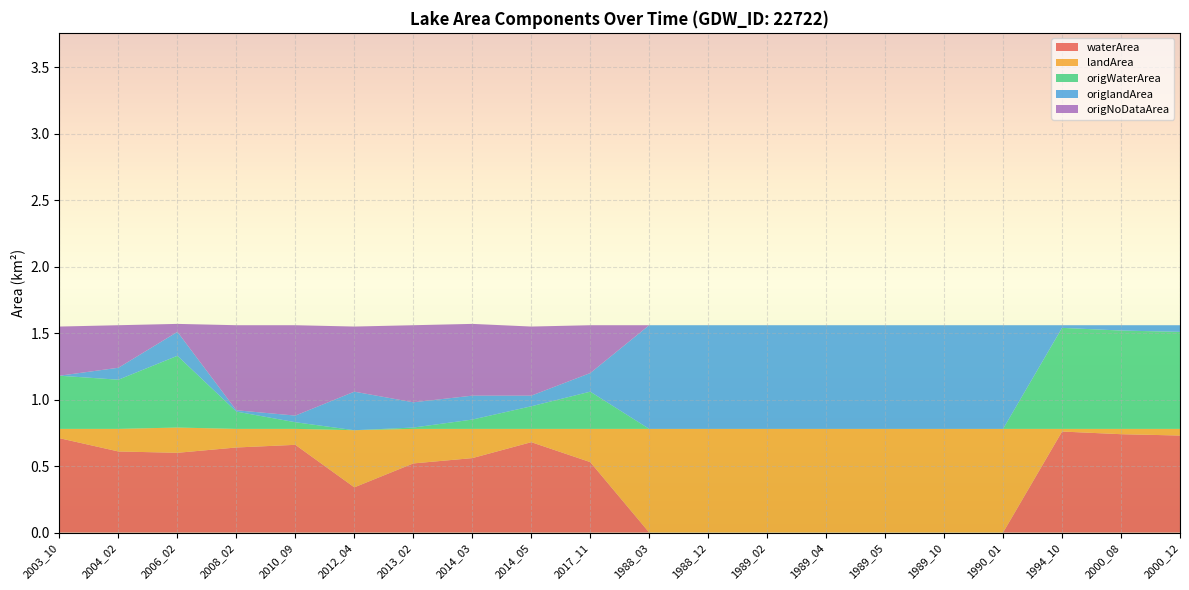

Reading right to left, list all the values displayed in this chart.

waterArea: 2000_12=0.7	2000_08=0.7	1994_10=0.8	1990_01=0.0	1989_10=0.0	1989_05=0.0	1989_04=0.0	1989_02=0.0	1988_12=0.0	1988_03=0.0	2017_11=0.5	2014_05=0.7	2014_03=0.6	2013_02=0.5	2012_04=0.3	2010_09=0.7	2008_02=0.6	2006_02=0.6	2004_02=0.6	2003_10=0.7
landArea: 2000_12=0.1	2000_08=0.0	1994_10=0.0	1990_01=0.8	1989_10=0.8	1989_05=0.8	1989_04=0.8	1989_02=0.8	1988_12=0.8	1988_03=0.8	2017_11=0.2	2014_05=0.1	2014_03=0.2	2013_02=0.3	2012_04=0.4	2010_09=0.1	2008_02=0.1	2006_02=0.2	2004_02=0.2	2003_10=0.1
origWaterArea: 2000_12=0.7	2000_08=0.7	1994_10=0.8	1990_01=0.0	1989_10=0.0	1989_05=0.0	1989_04=0.0	1989_02=0.0	1988_12=0.0	1988_03=0.0	2017_11=0.3	2014_05=0.2	2014_03=0.1	2013_02=0.0	2012_04=0.0	2010_09=0.1	2008_02=0.1	2006_02=0.5	2004_02=0.4	2003_10=0.4
origlandArea: 2000_12=0.1	2000_08=0.0	1994_10=0.0	1990_01=0.8	1989_10=0.8	1989_05=0.8	1989_04=0.8	1989_02=0.8	1988_12=0.8	1988_03=0.8	2017_11=0.1	2014_05=0.1	2014_03=0.2	2013_02=0.2	2012_04=0.3	2010_09=0.1	2008_02=0.0	2006_02=0.2	2004_02=0.1	2003_10=0.0
origNoDataArea: 2000_12=0.0	2000_08=0.0	1994_10=0.0	1990_01=0.0	1989_10=0.0	1989_05=0.0	1989_04=0.0	1989_02=0.0	1988_12=0.0	1988_03=0.0	2017_11=0.4	2014_05=0.5	2014_03=0.5	2013_02=0.6	2012_04=0.5	2010_09=0.7	2008_02=0.6	2006_02=0.1	2004_02=0.3	2003_10=0.4